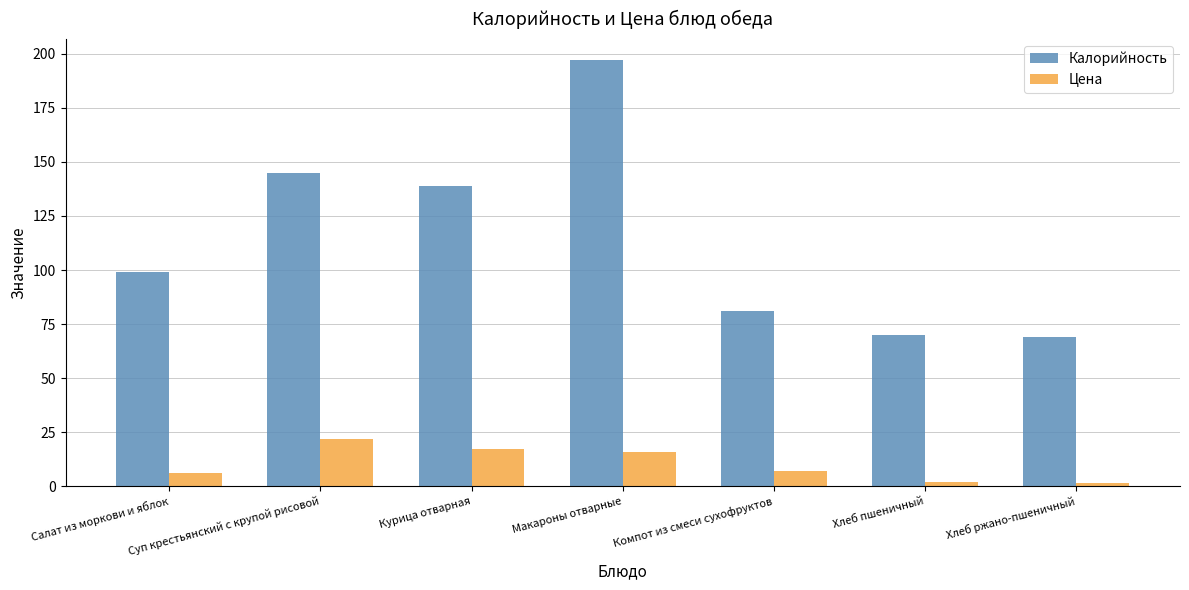

What value does the Цена series have at Курица отварная?

17.0